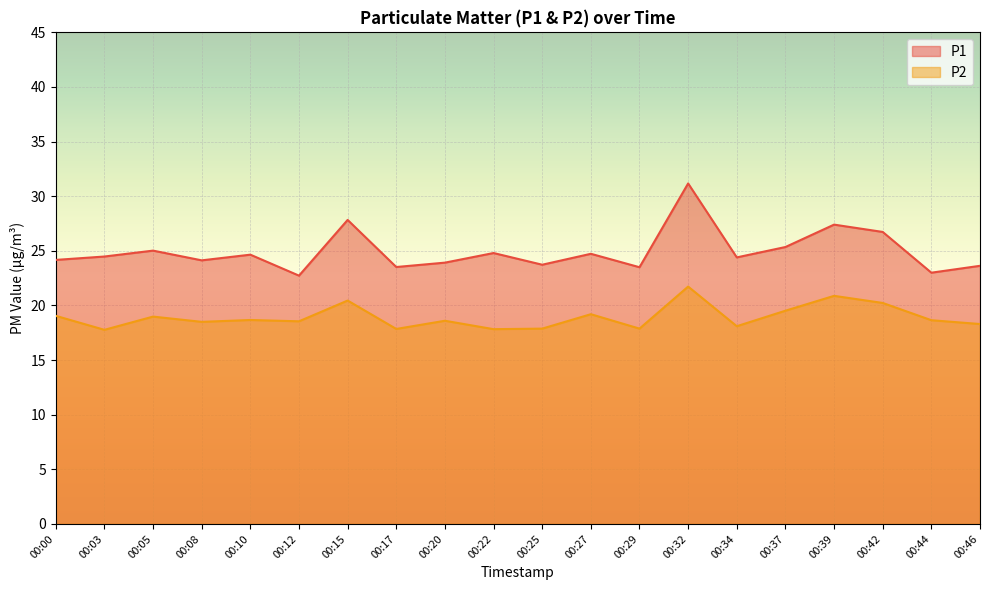

What is the value of the P2 point at the 16th from the left?

19.5